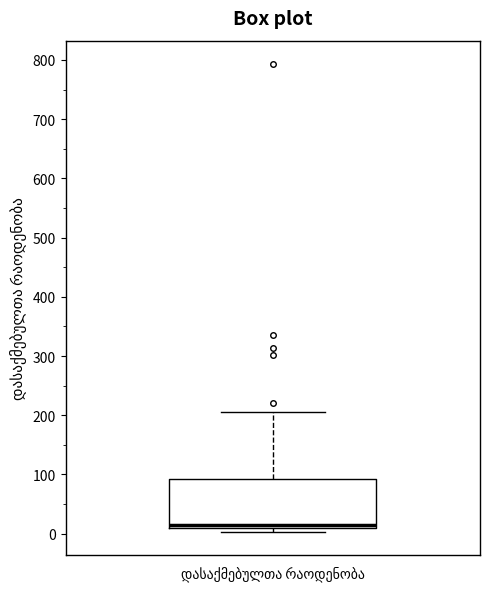

Transcribe this box plot: give where the median line is, the range the box spans, and where the two whiskers end, as read against the y-axis. The values are not printed on the chart, so give them approximately, as read against the axis.

median 20, box 10 to 90, whiskers 0 to 210